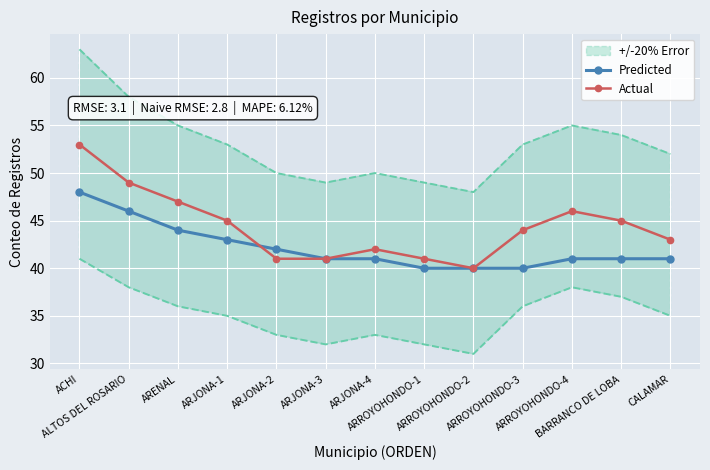

At which label does Predicted reach its minimum?

ARROYOHONDO-1